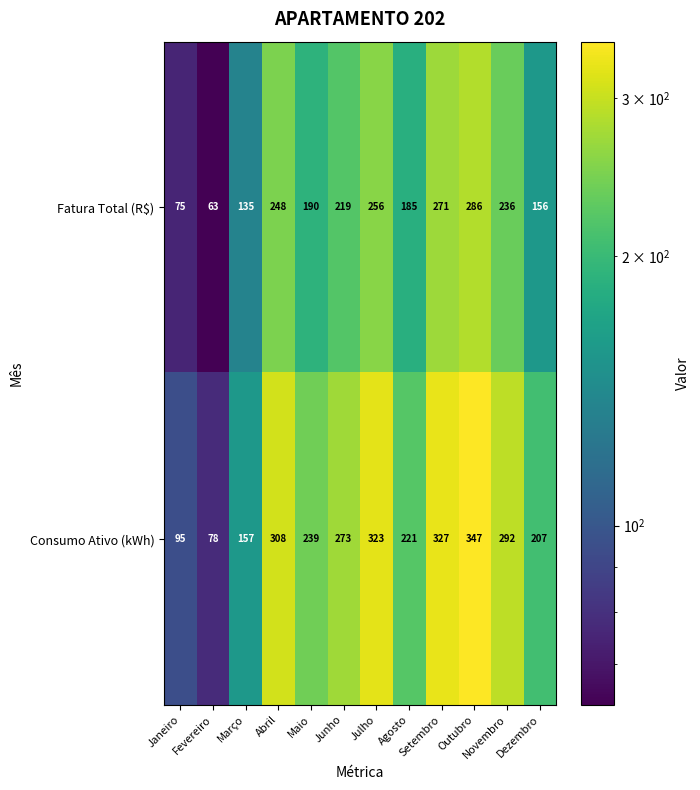

Which category has the highest value in the Consumo Ativo (kWh) series?

Outubro